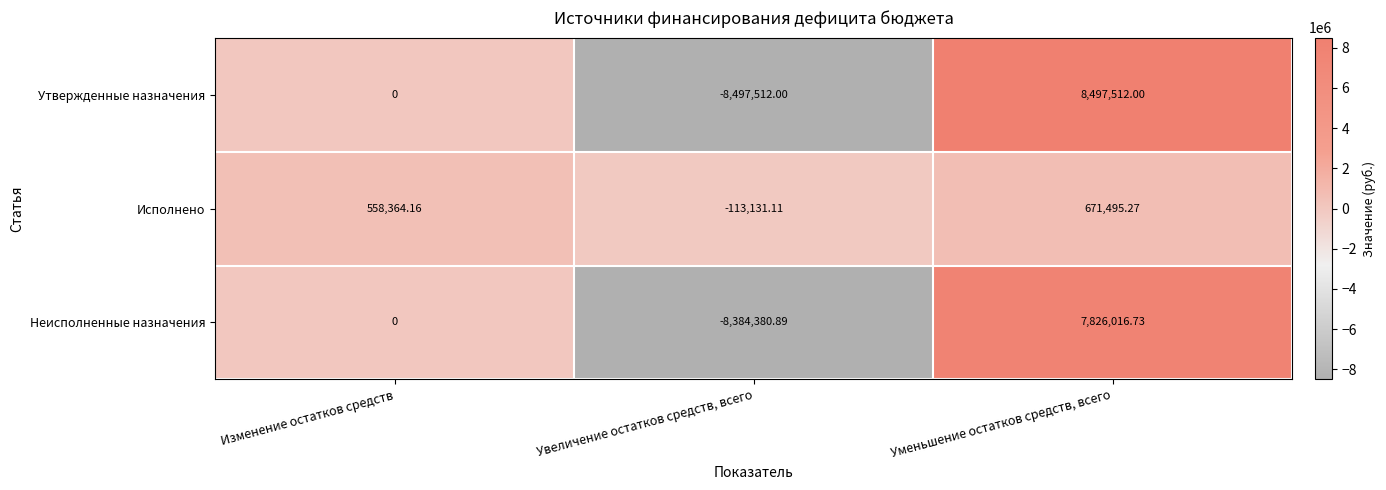

Which series has the largest range (max minus min)?

Утвержденные назначения